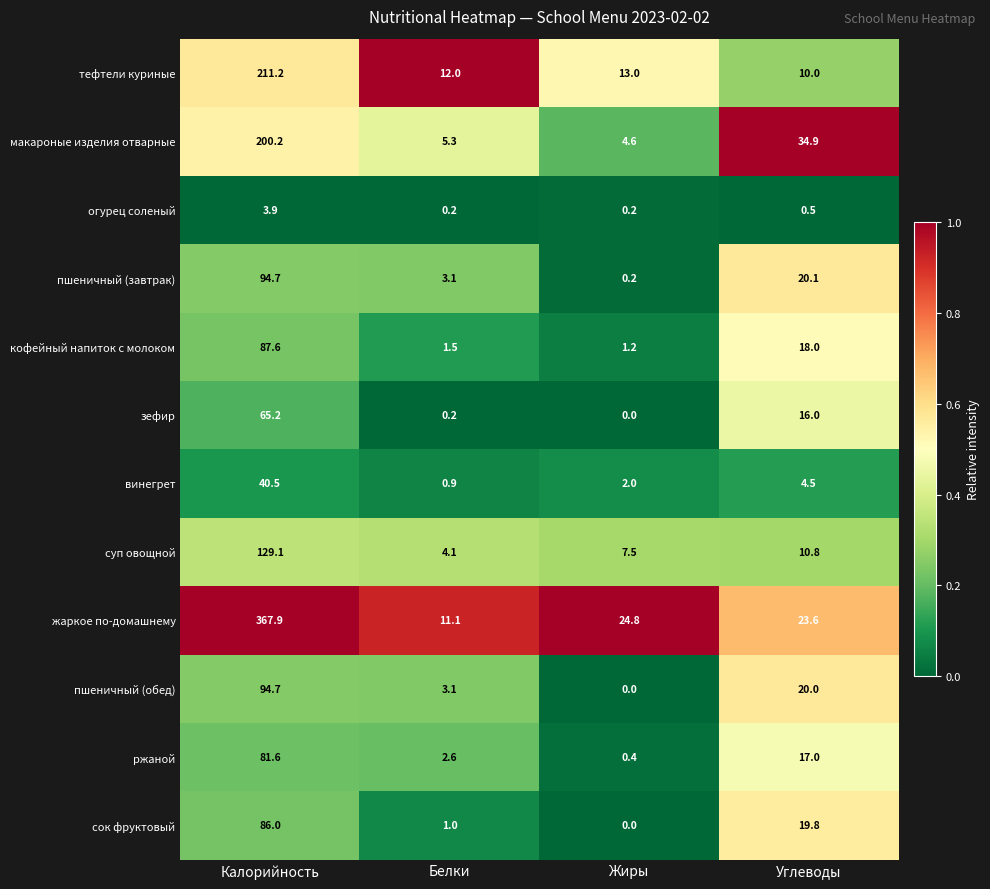

What is the sum of all ржаной values?

101.6